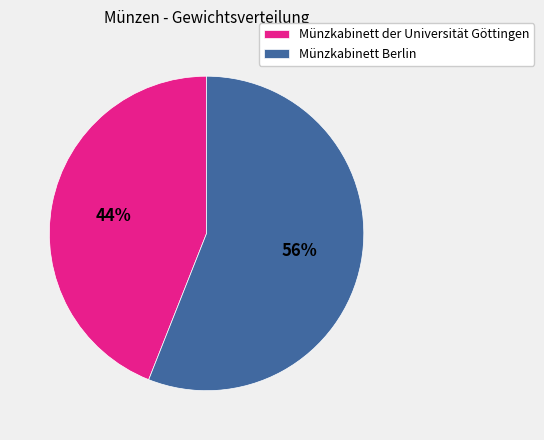

What is the smallest slice in the pie chart?

Münzkabinett der Universität Göttingen